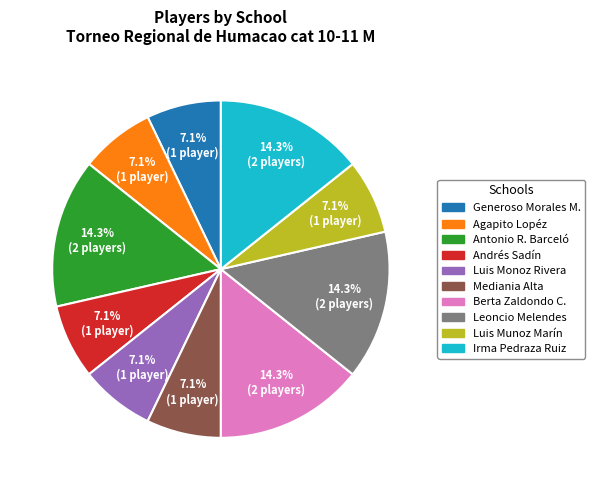

How much of the chart is everything except Andrés Sadín?

92.9%